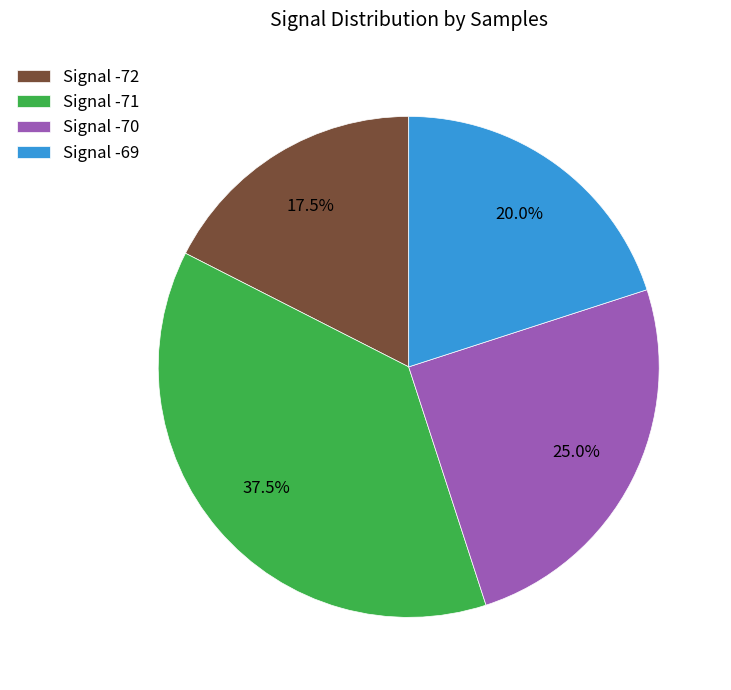

Does any single category account for the majority?

No